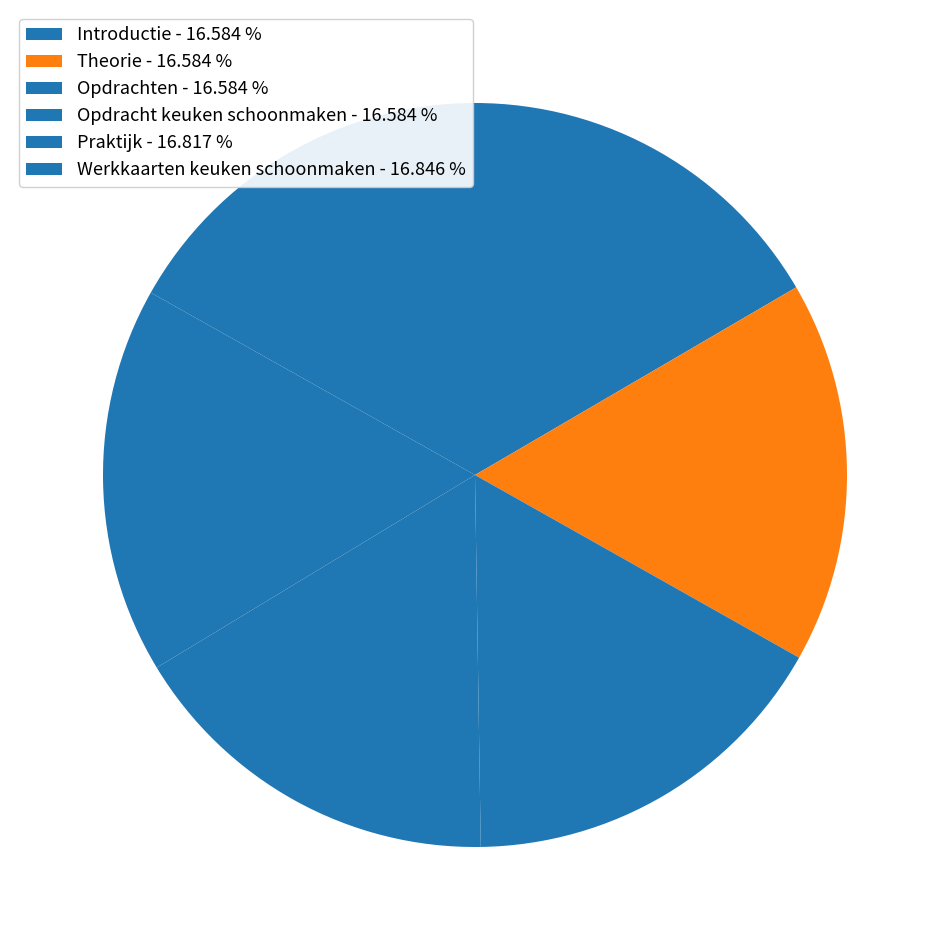

Count the number of slices in the pie.

6